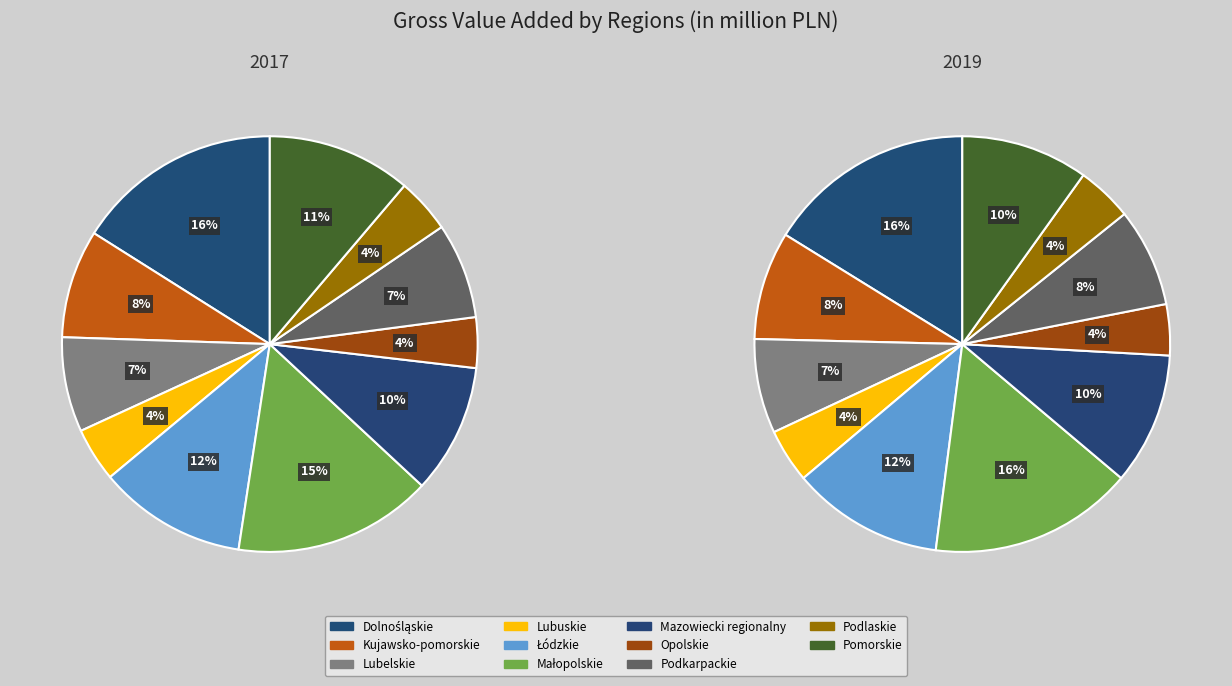

Rank the categories by value from lowest to highest.

Opolskie, Lubuskie, Podlaskie, Lubelskie, Podkarpackie, Kujawsko-pomorskie, Pomorskie, Mazowiecki regionalny, Łódzkie, Małopolskie, Dolnośląskie